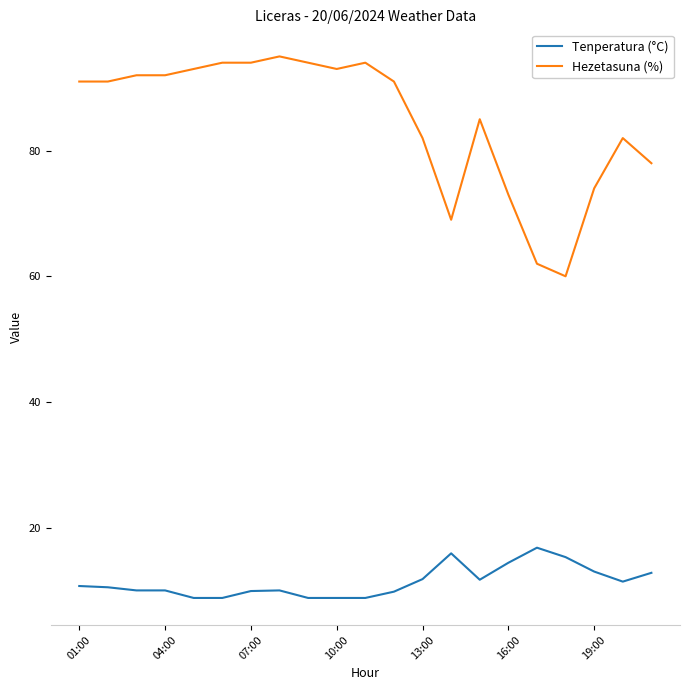

List the series in order of their peak value, highest first.

Hezetasuna (%), Tenperatura (°C)